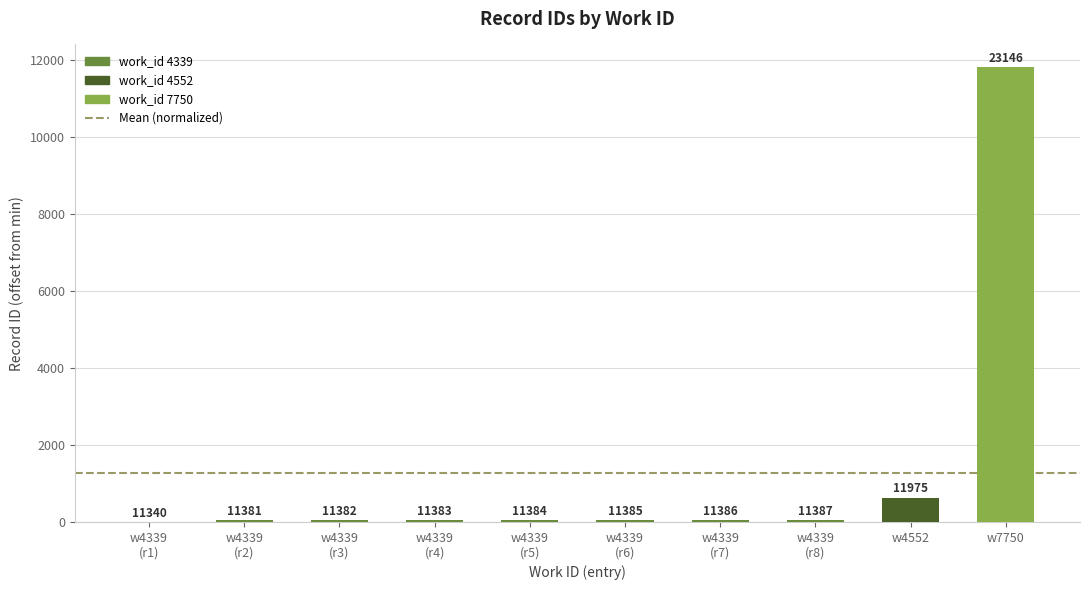

What is the difference between the maximum and second lowest values?

11765